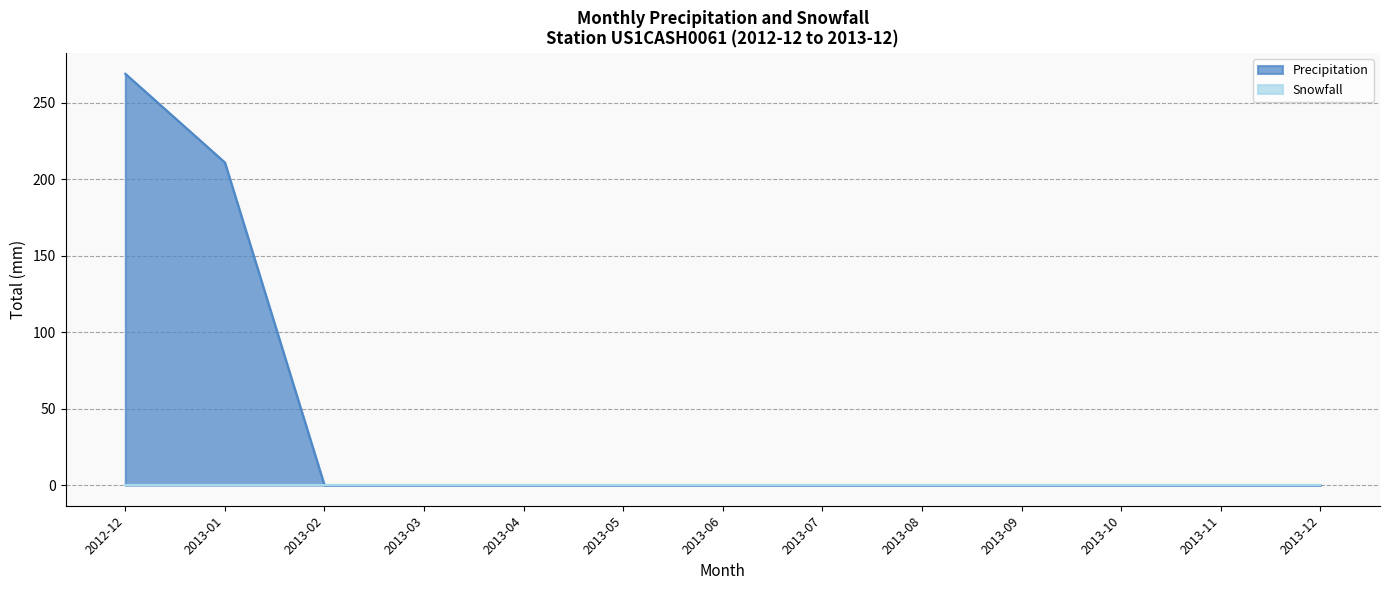

What is the difference between the Precipitation values at 2013-11 and 2013-08?

0